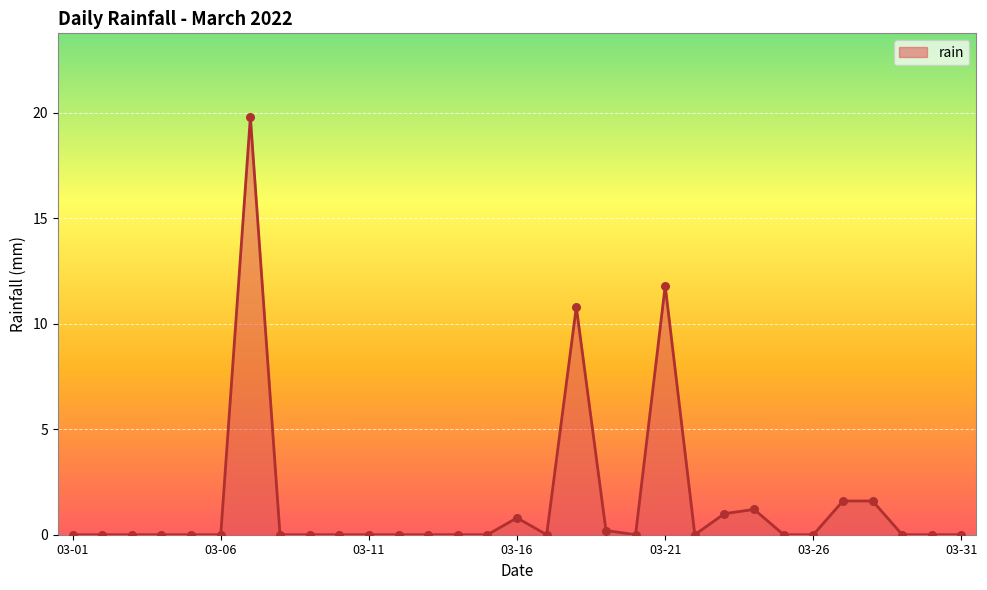

Does the chart have visible grid lines?

Yes